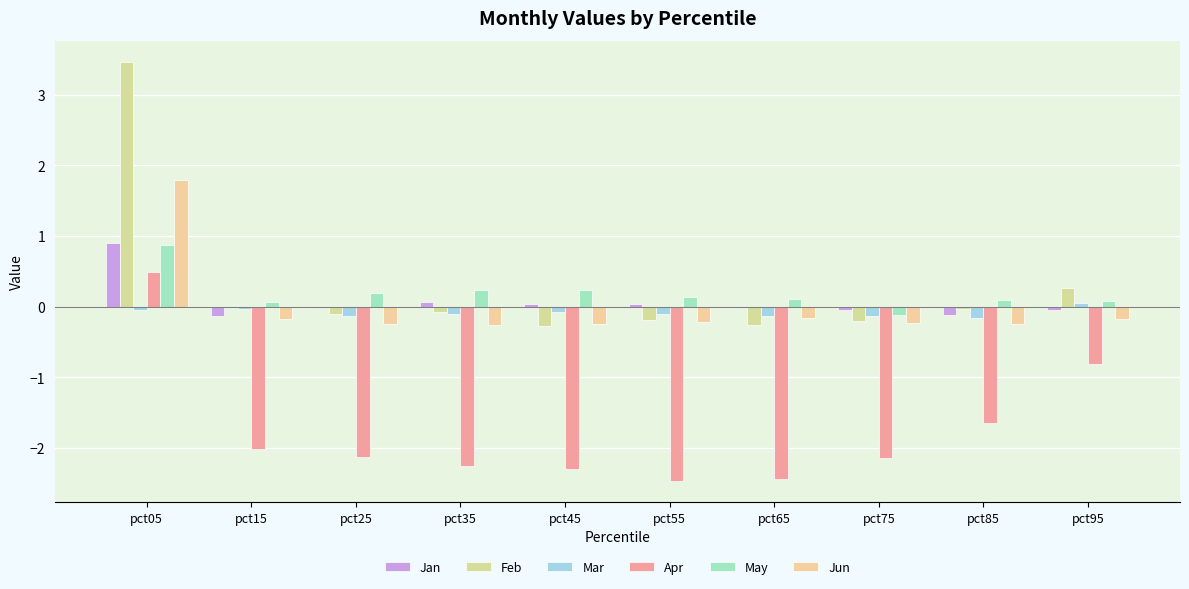

What is the difference between the Feb values at pct55 and pct05?

3.7